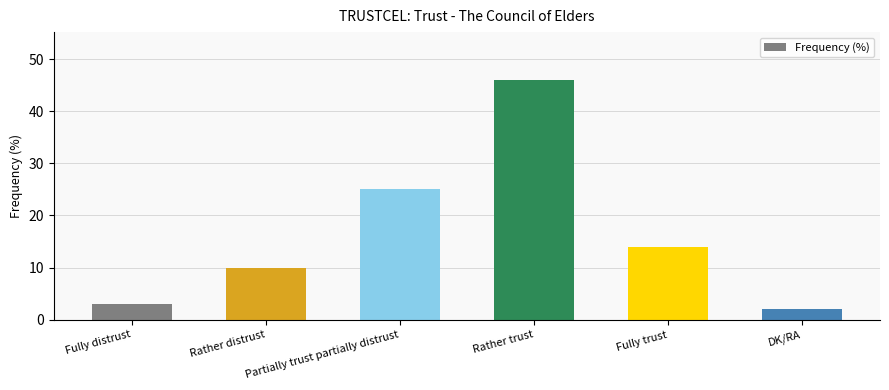

The chart shows a value of 46 at Rather trust. True or false?

True